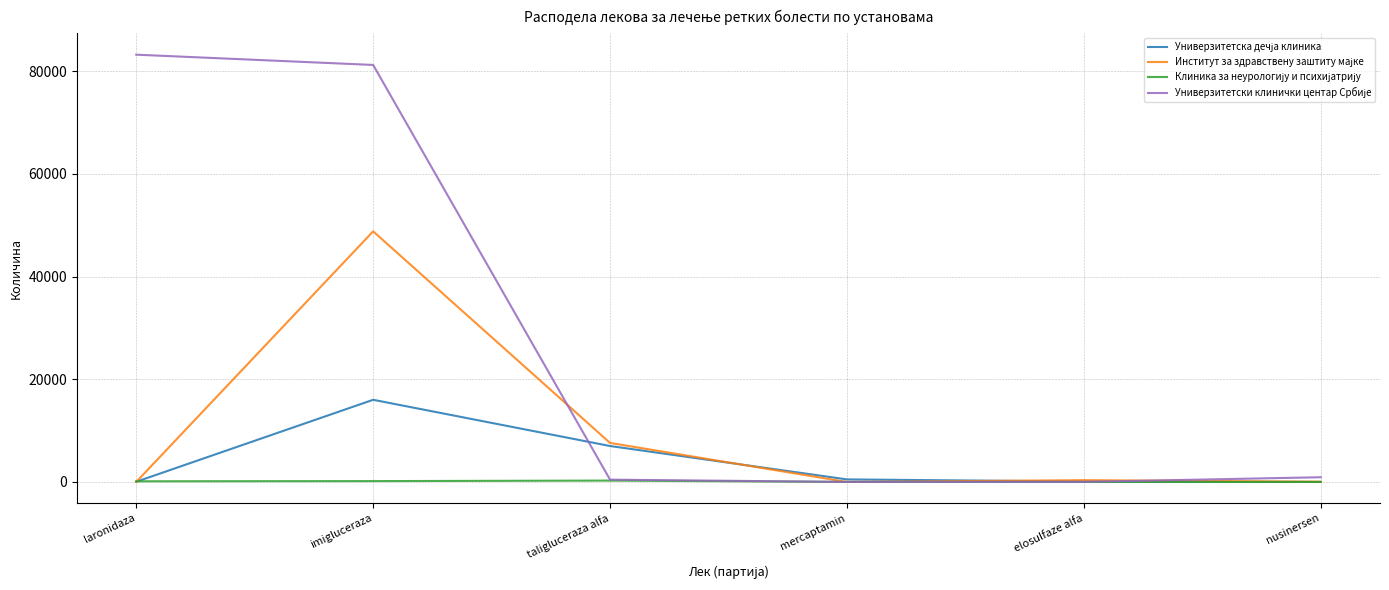

What is the maximum value shown in the chart?

83200